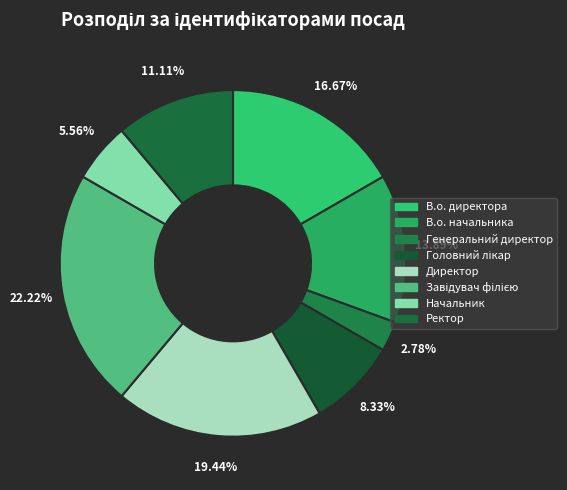

Does any single category account for the majority?

No